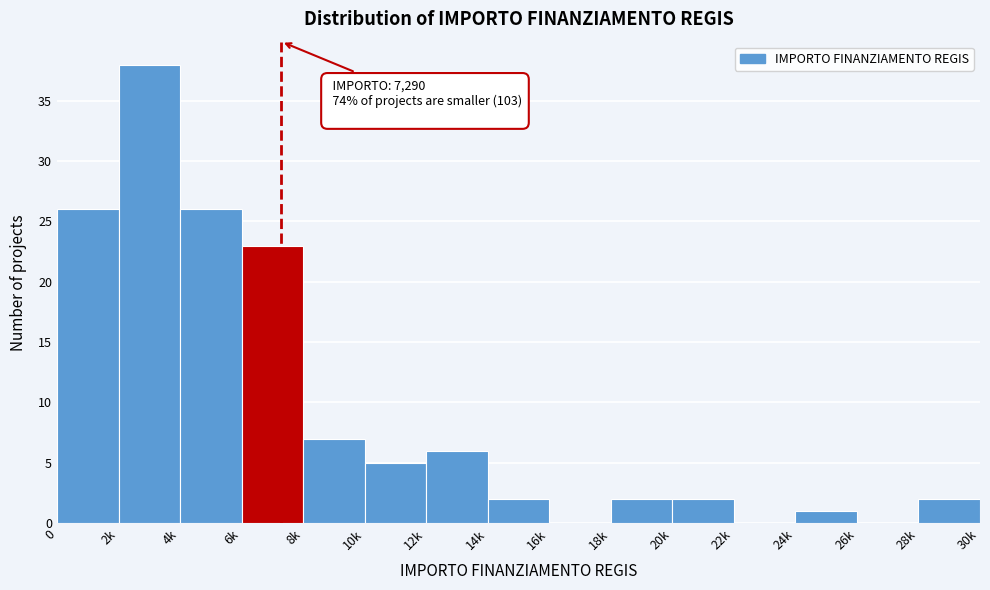

Reading left to right, what are all the values shown in this chart?

0=26	2k=38	4k=26	6k=23	8k=7	10k=5	12k=6	14k=2	16k=0	18k=2	20k=2	22k=0	24k=1	26k=0	28k=2